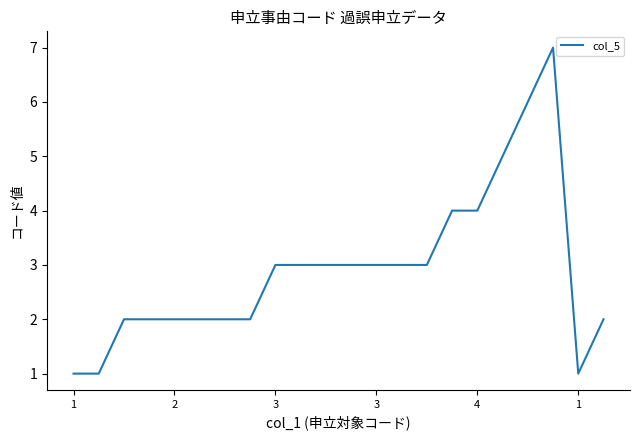

What is the greatest value displayed?

7